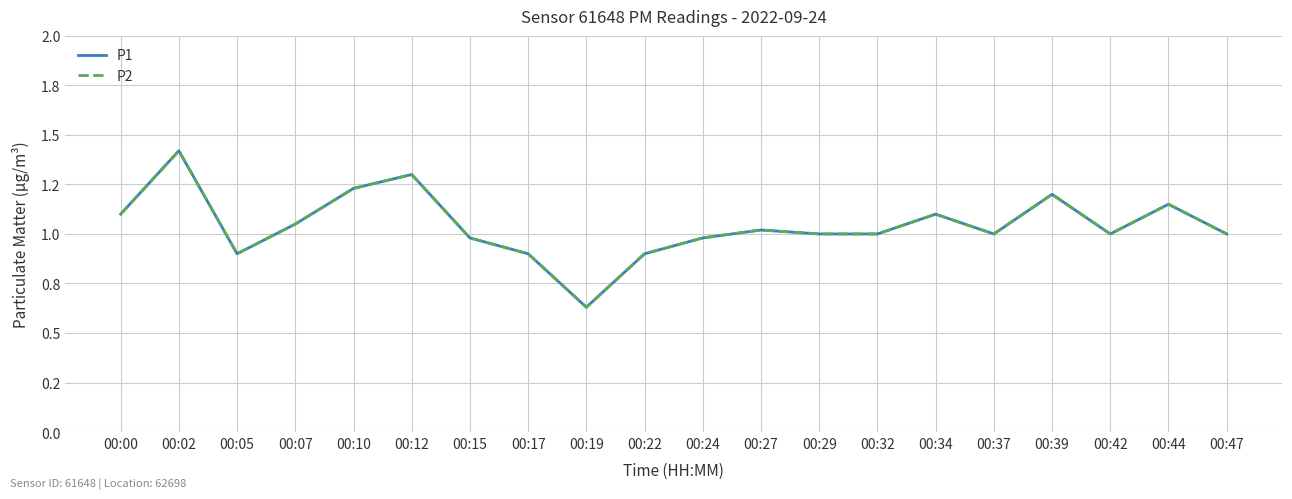

Is this an area chart (filled region under the line)?

No